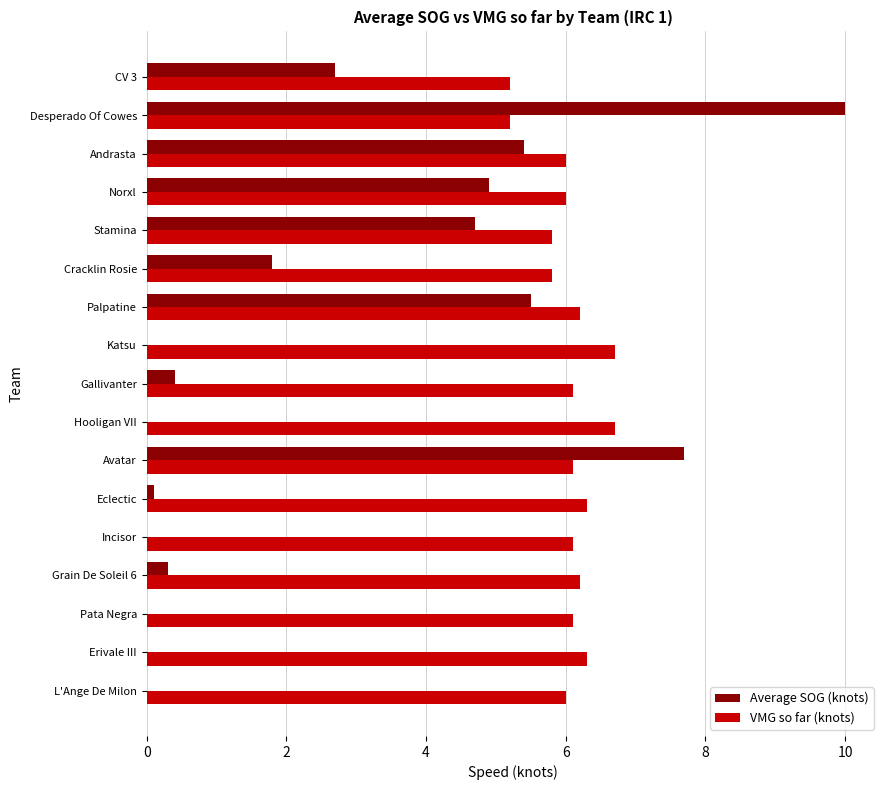

True or false: VMG so far (knots) has a value of 8.2 at Desperado Of Cowes.

False